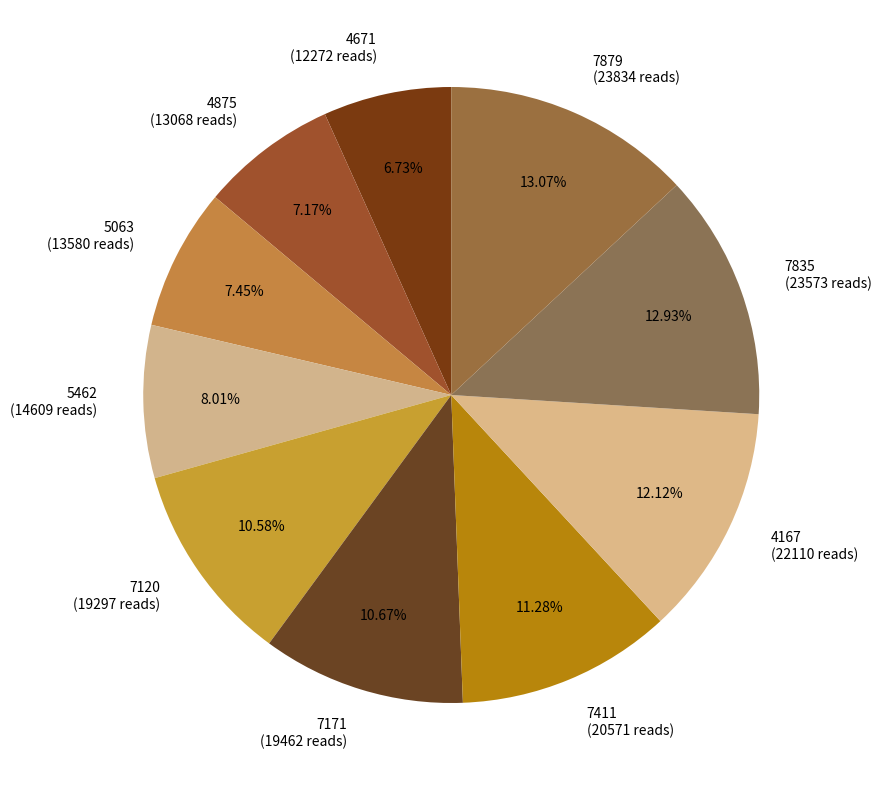

Does any single category account for the majority?

No